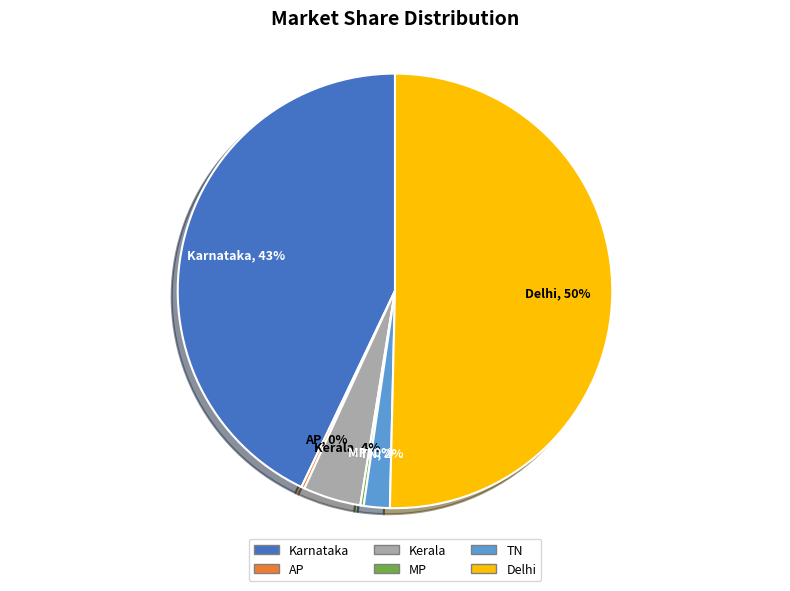

Combined, do Kerala and Delhi account for over 50%?

Yes